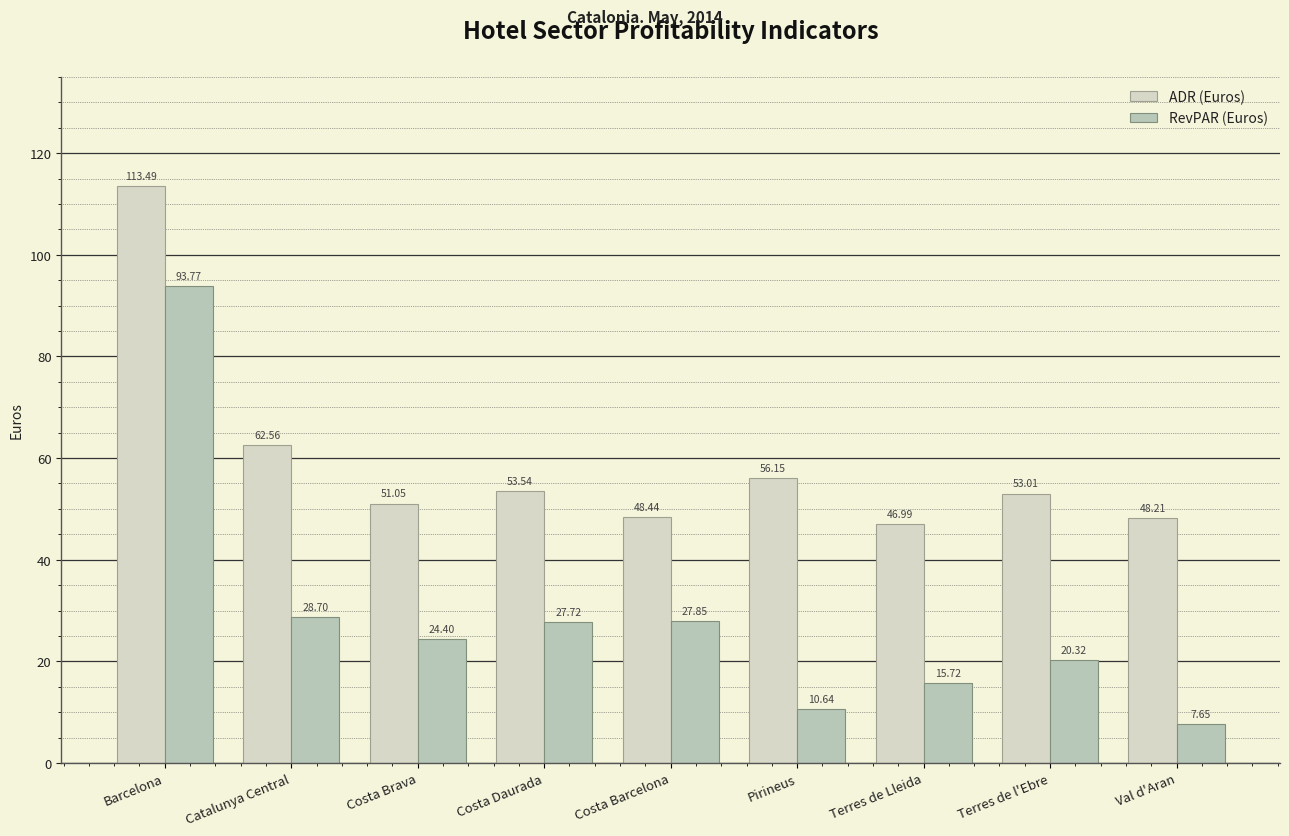

How many data points in RevPAR (Euros) are less than 24?

4